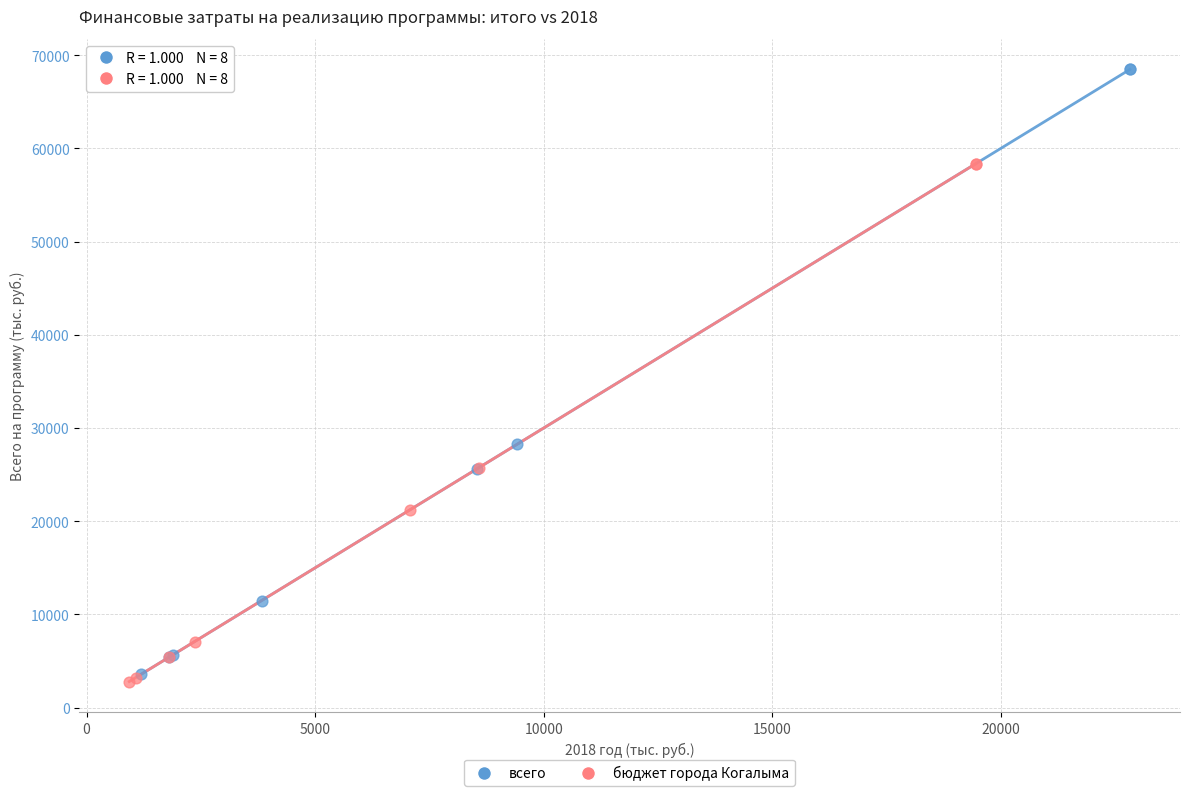

Which series has the largest Y range (max minus min)?

всего